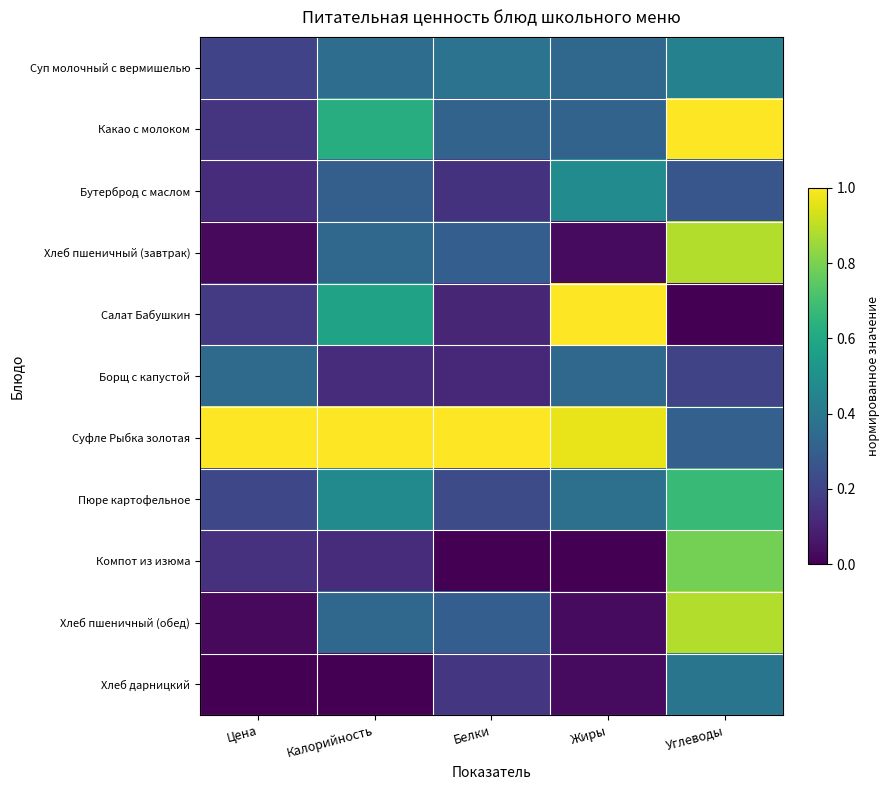

What is the difference between the highest and lowest values at Белки?

1.0